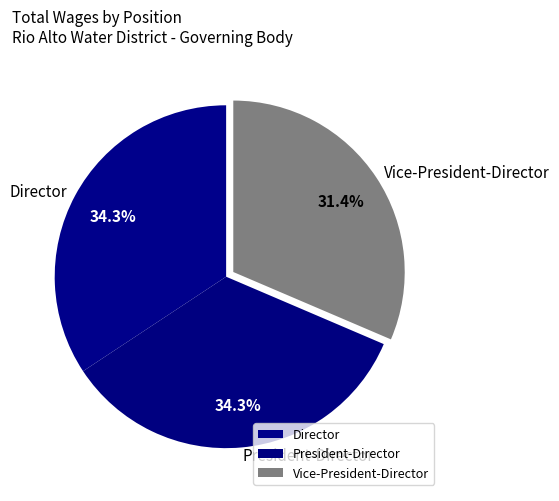

True or false: Director accounts for 34% of the total.

True